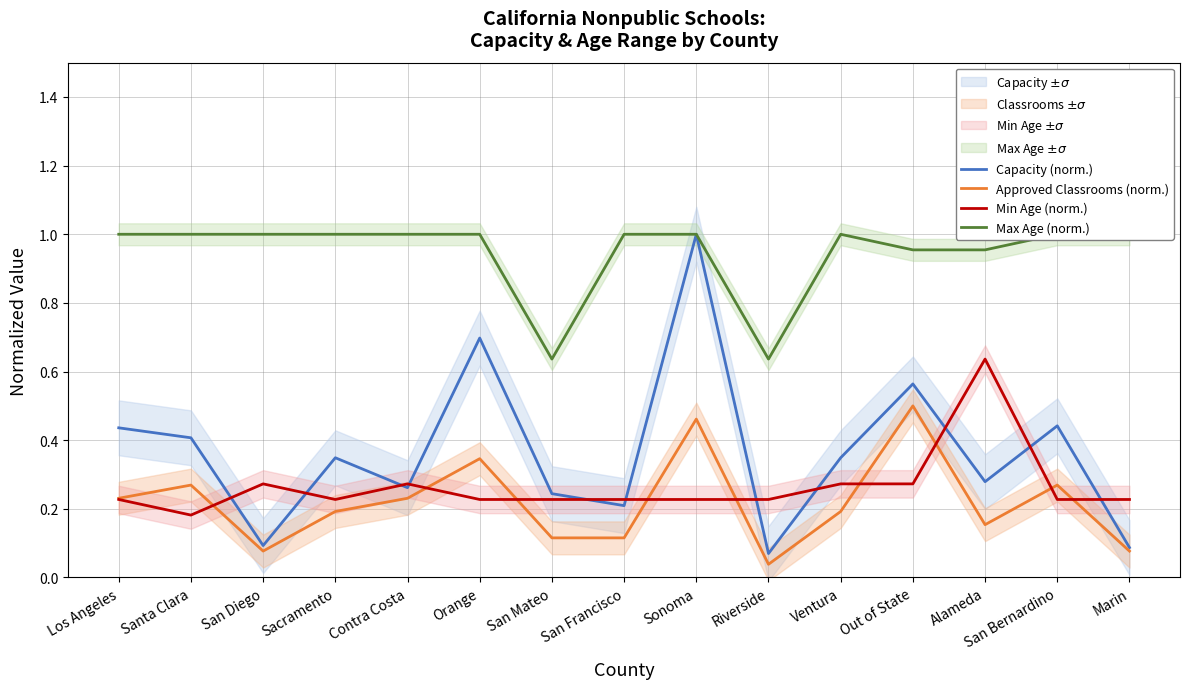

Which has a higher value, San Mateo or San Francisco?

San Mateo